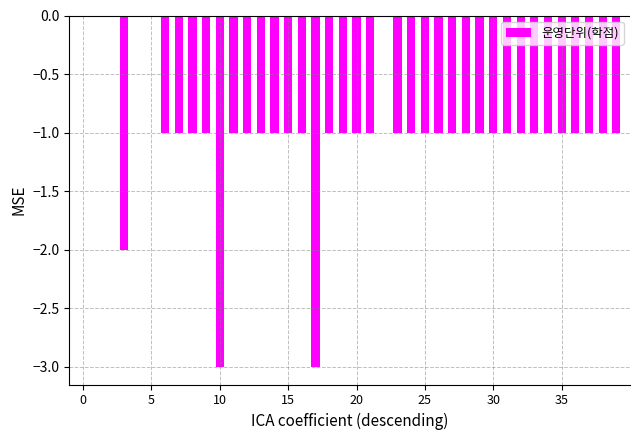

What is the sum of all values?

-39